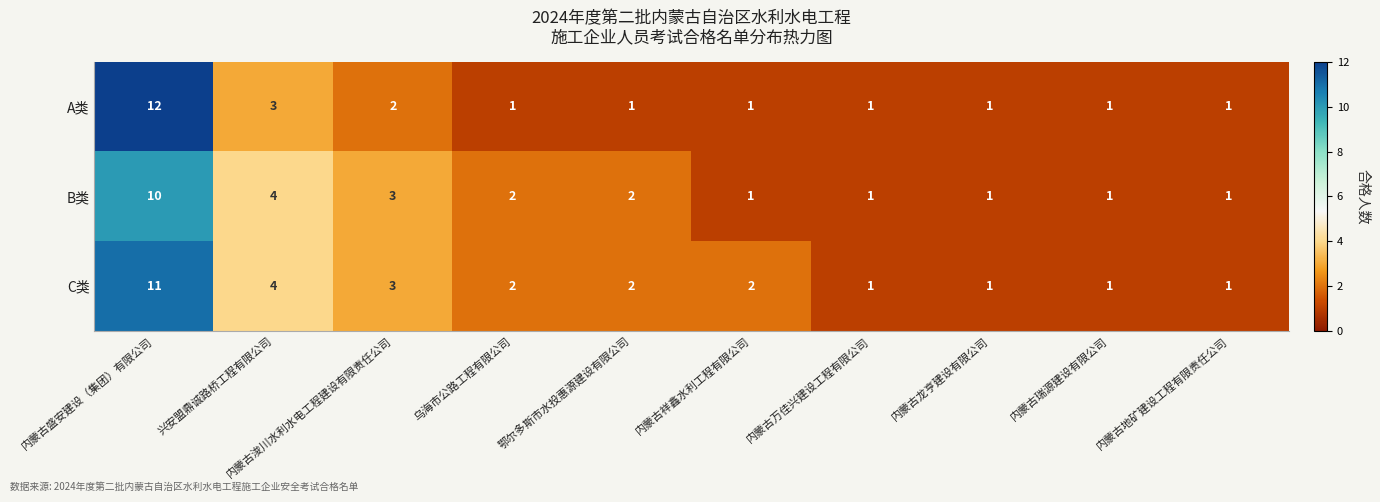

What is the maximum value for C类?

11